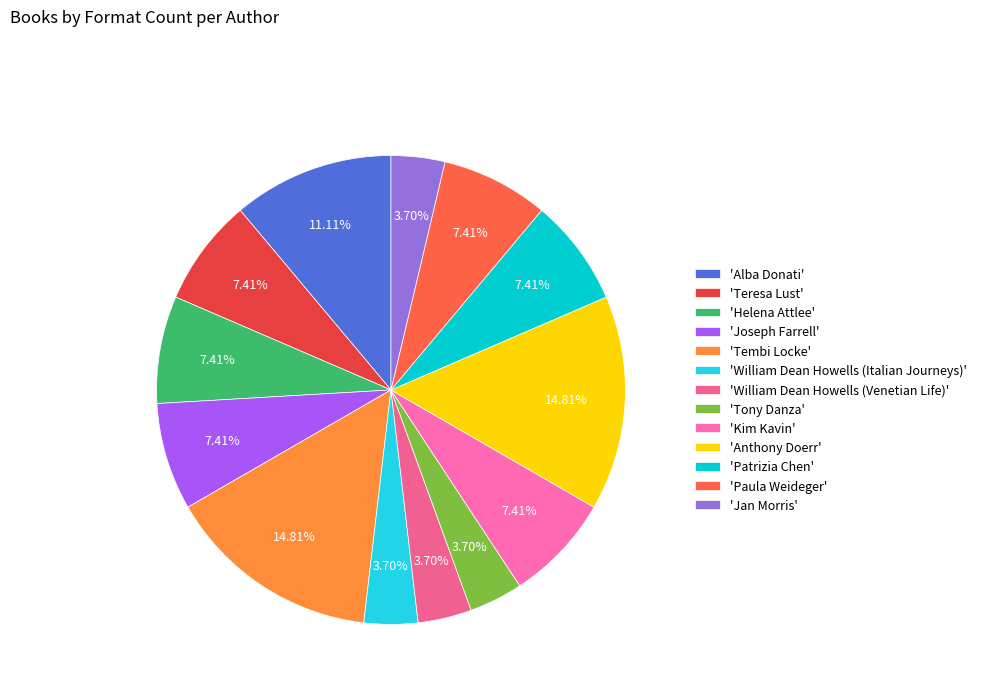

Is 'Anthony Doerr' the majority of the pie?

No